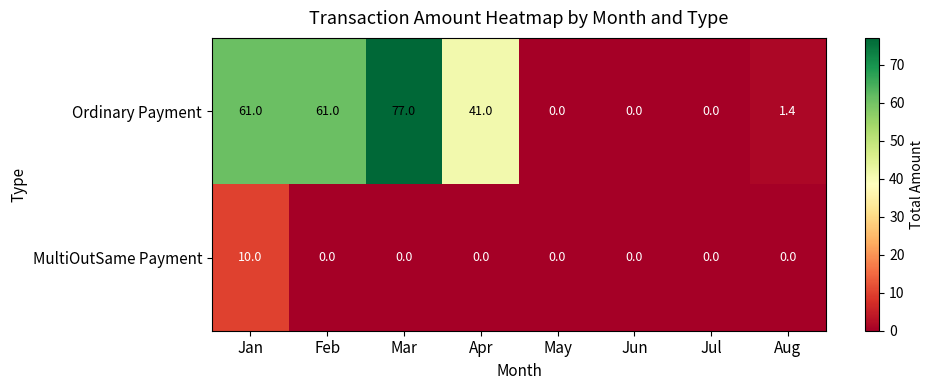

What is the average value of the Ordinary Payment series?

30.2